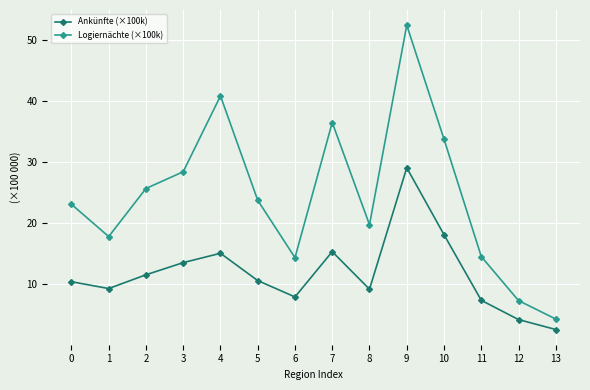

Which series has the widest spread of values?

Logiernächte (×100k)